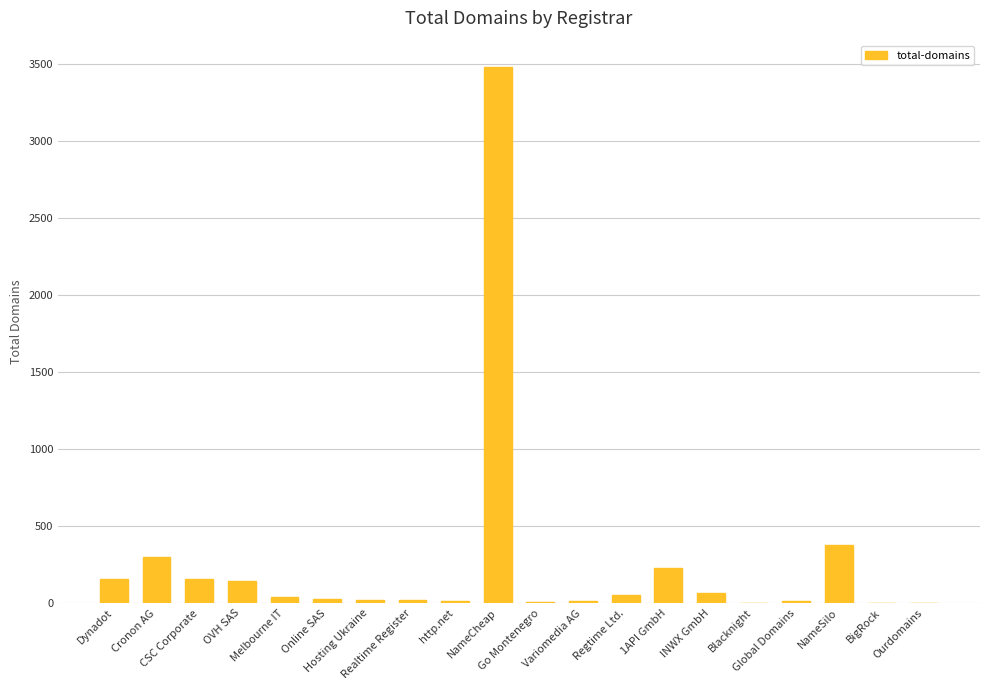

What is the greatest value displayed?

3477